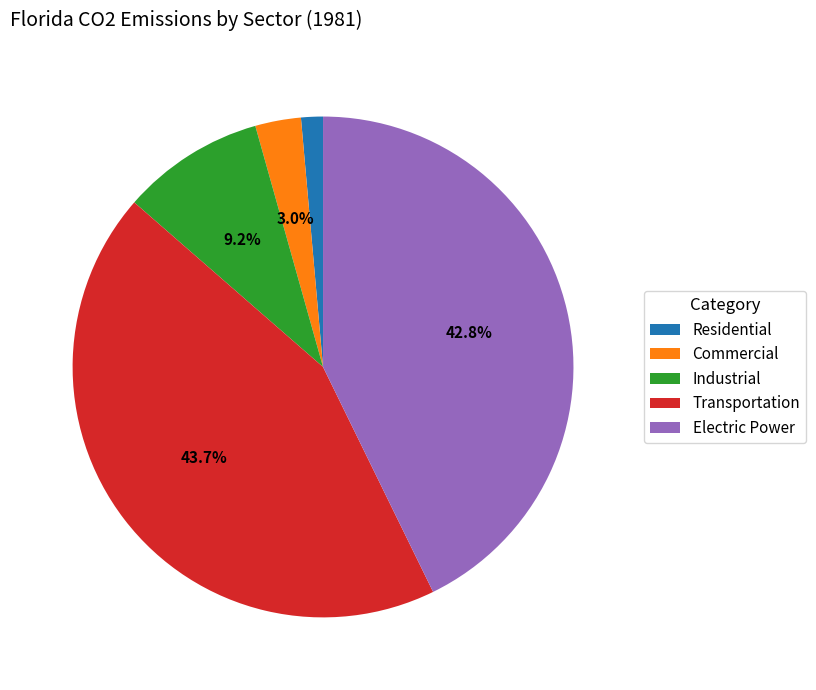

Between Commercial and Residential, which is larger?

Commercial